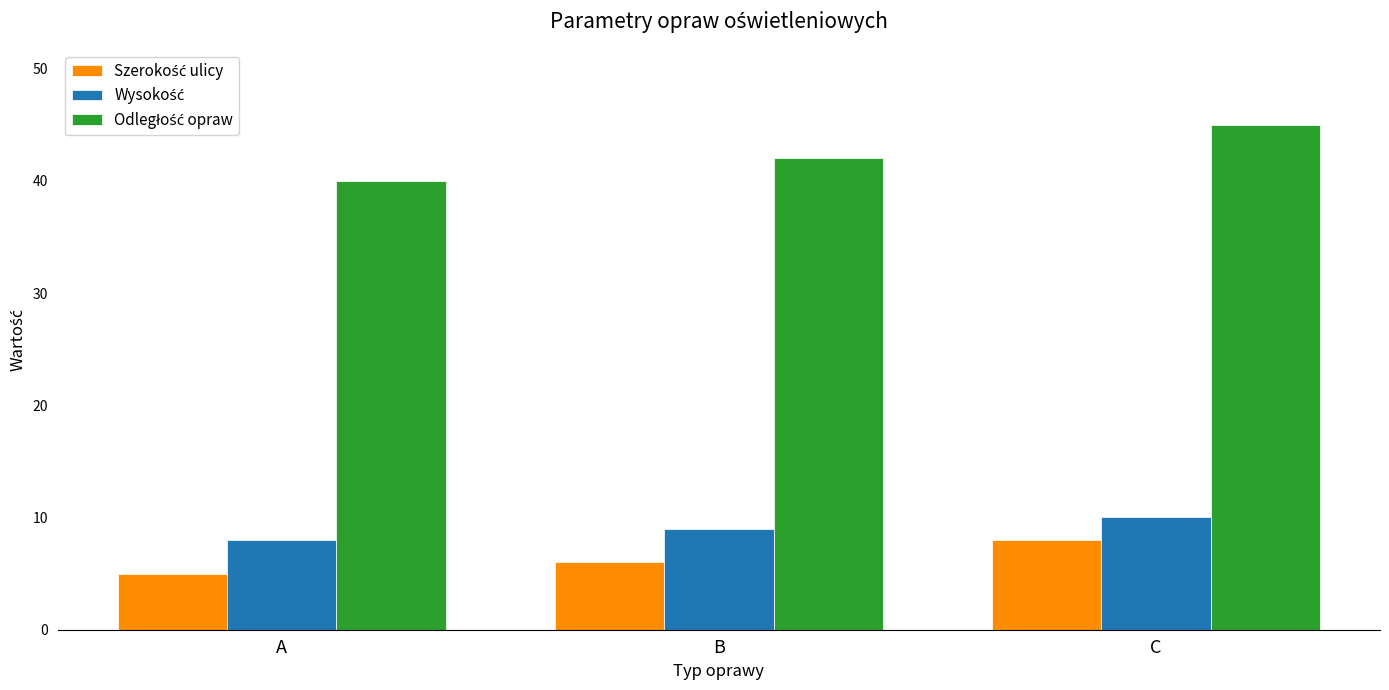

At how many categories does at least one series exceed 27?

3